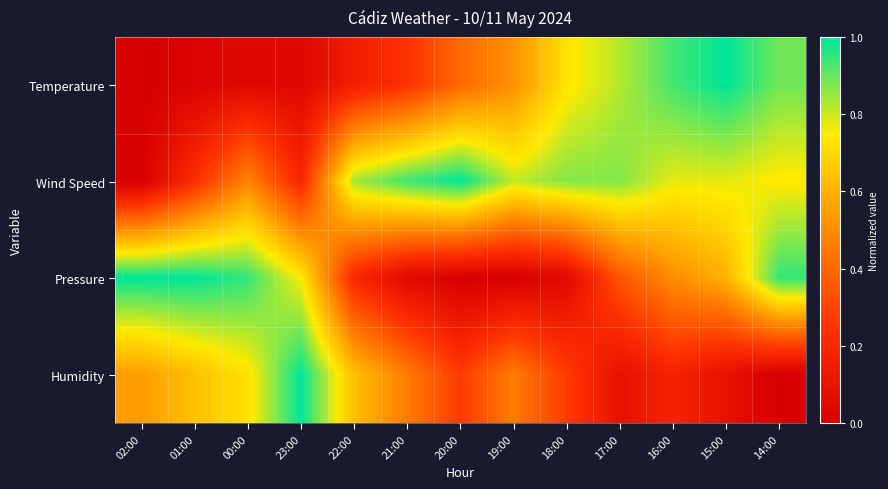

Between 22:00 and 16:00, which series saw the biggest shift?

Temperature